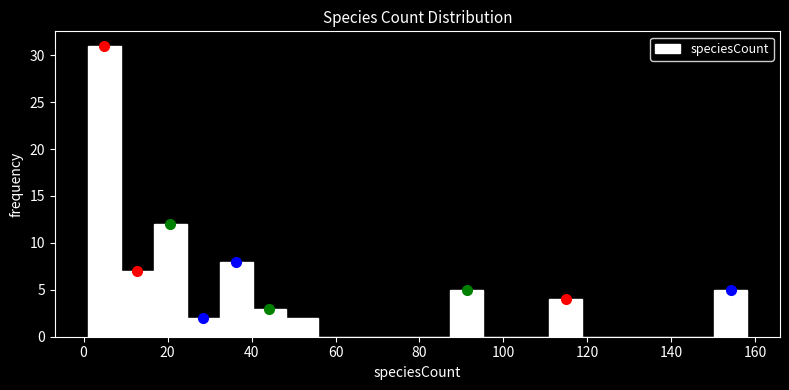

Read against the x-axis, roughly where is the centre of the tallest bar?

4